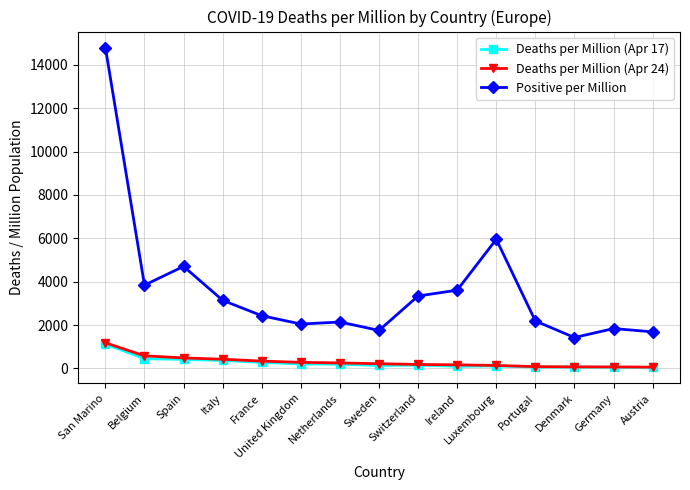

What is the maximum value shown in the chart?

14794.5